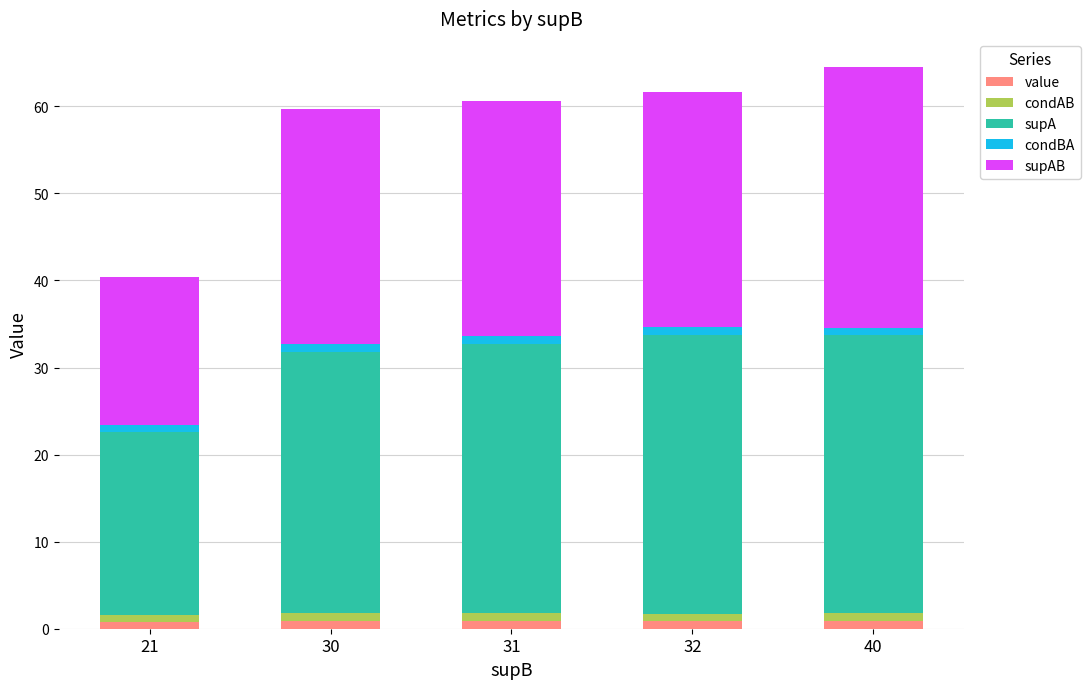

Which series changed the most between 21 and 32?

supA